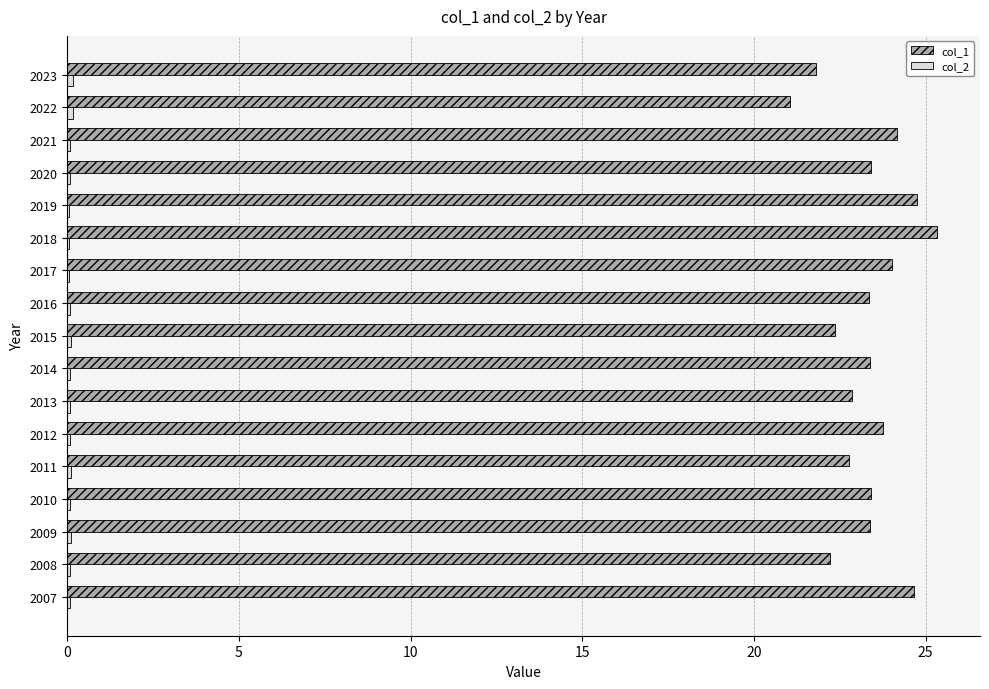

What is the sum of all col_1 values?

396.6